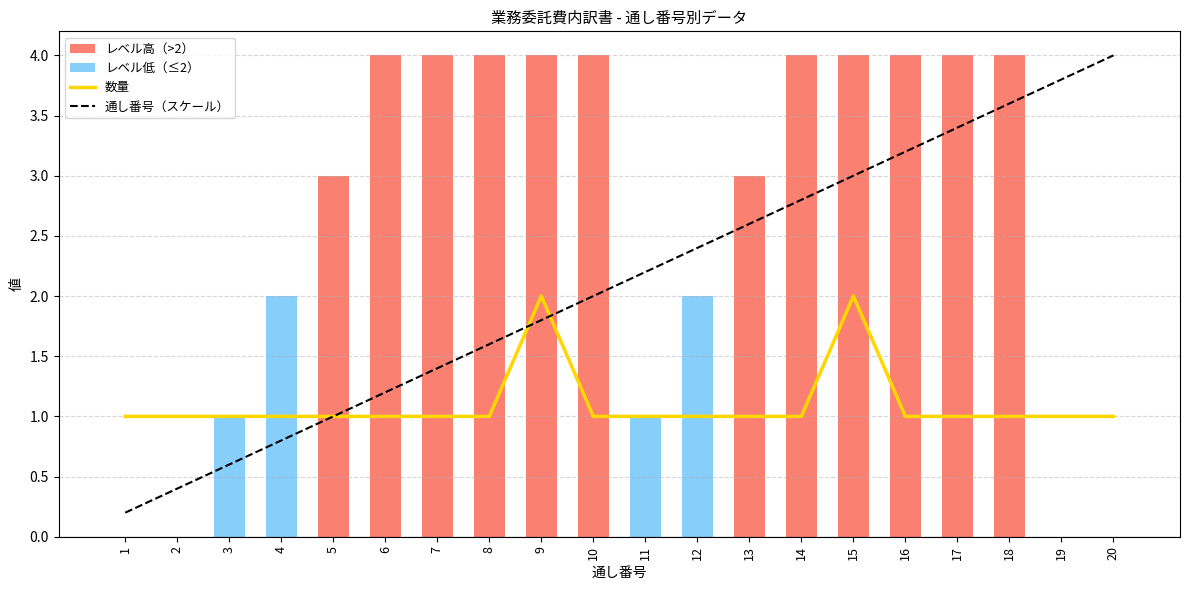

What is the sum of the 通し番号（スケール） values at 8 and 17?

5.0